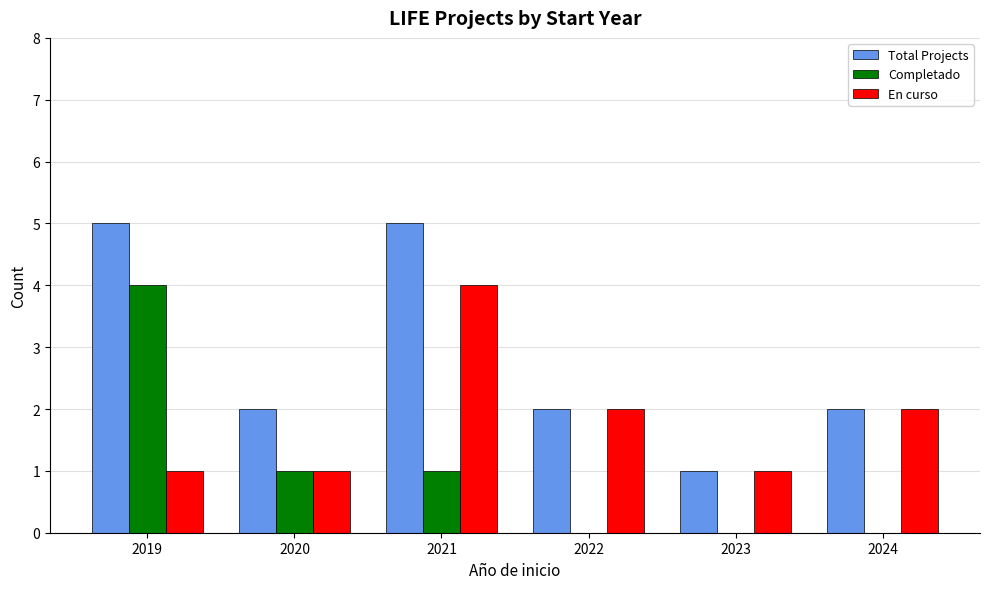

True or false: Total Projects has a value of 5 at 2019.

True